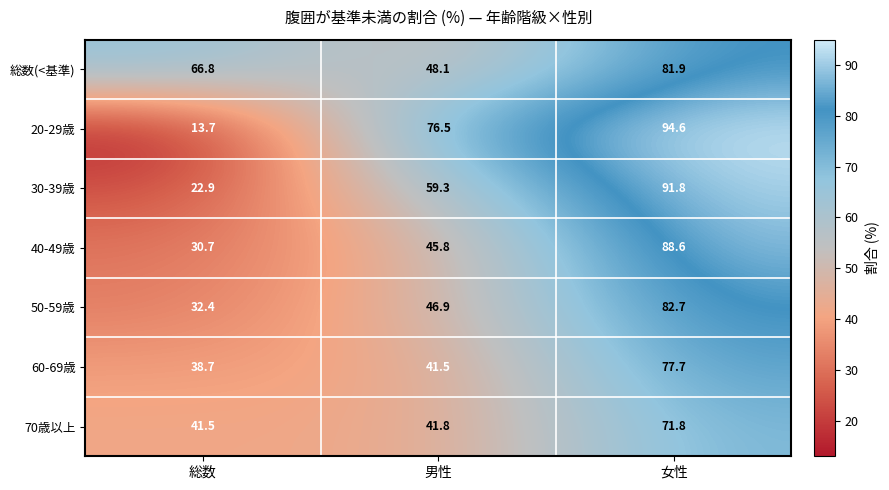

Reading right to left, transcribe all the data shown in this chart.

総数(<基準): 81.9	48.1	66.8
20-29歳: 94.6	76.5	13.7
30-39歳: 91.8	59.3	22.9
40-49歳: 88.6	45.8	30.7
50-59歳: 82.7	46.9	32.4
60-69歳: 77.7	41.5	38.7
70歳以上: 71.8	41.8	41.5